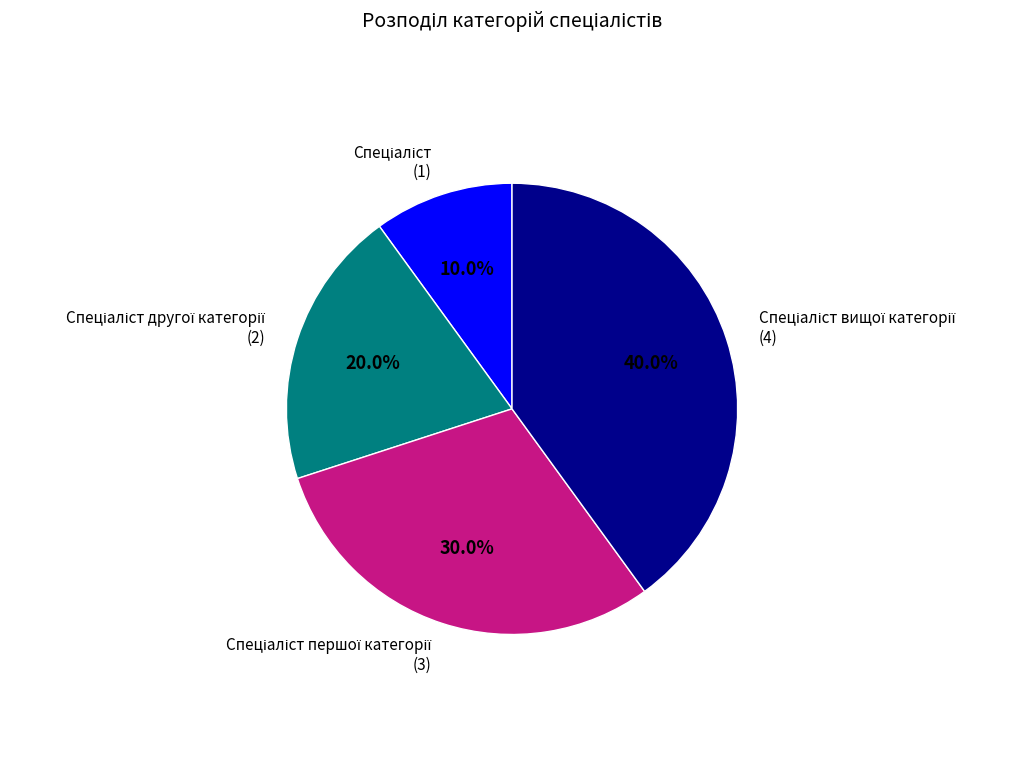

Is there a majority slice in this chart?

No